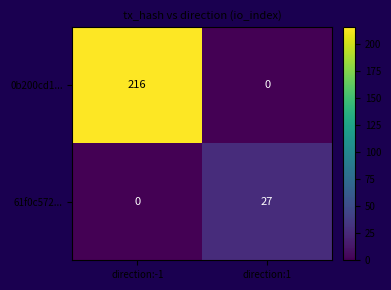

True or false: 0b200cd1... has a value of 133 at direction:1.

False